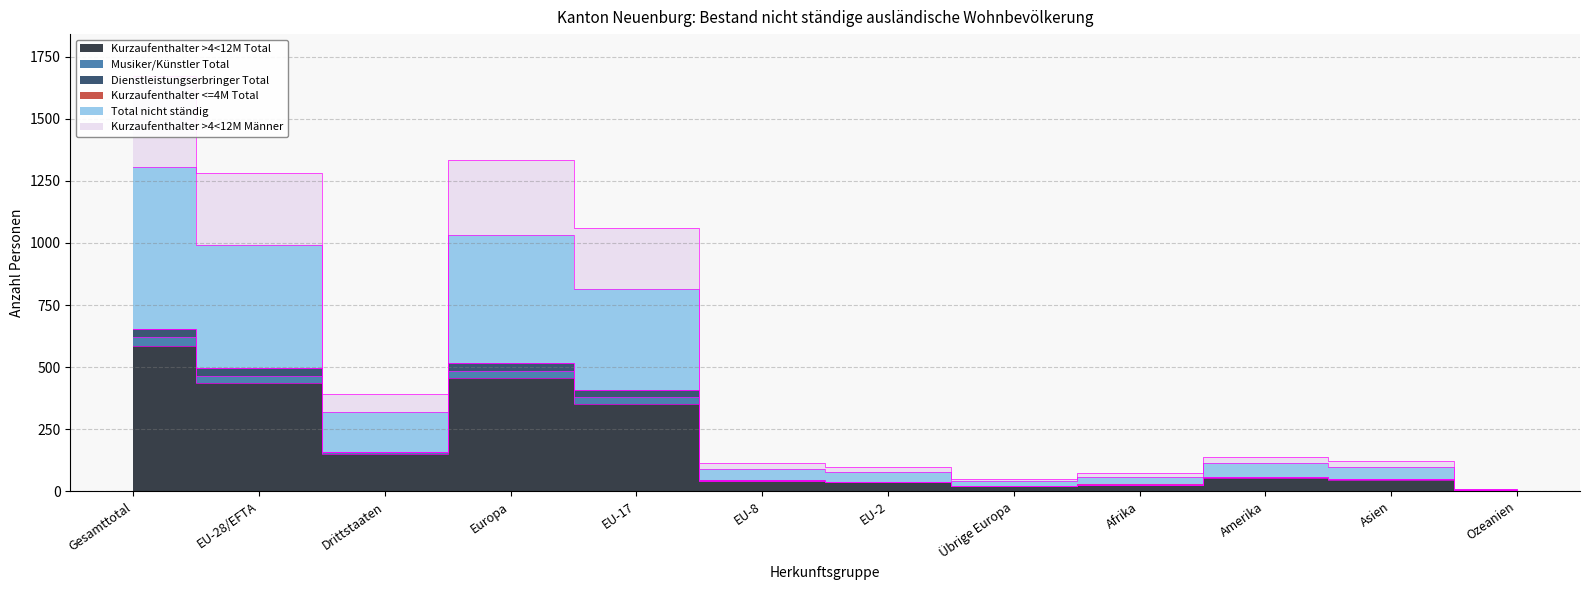

What is the difference between the maximum and minimum values in the Kurzaufenthalter >4<12M Total series?

582